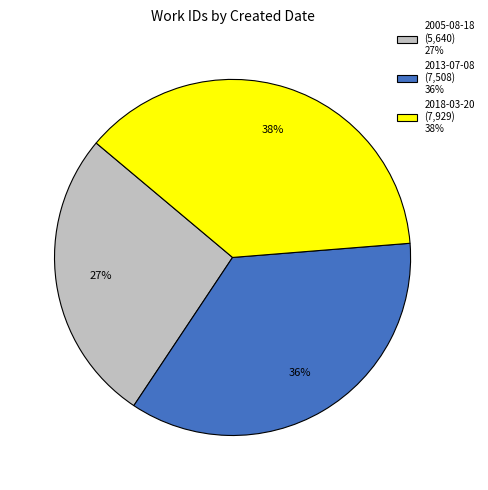

How many segments does this pie chart have?

3